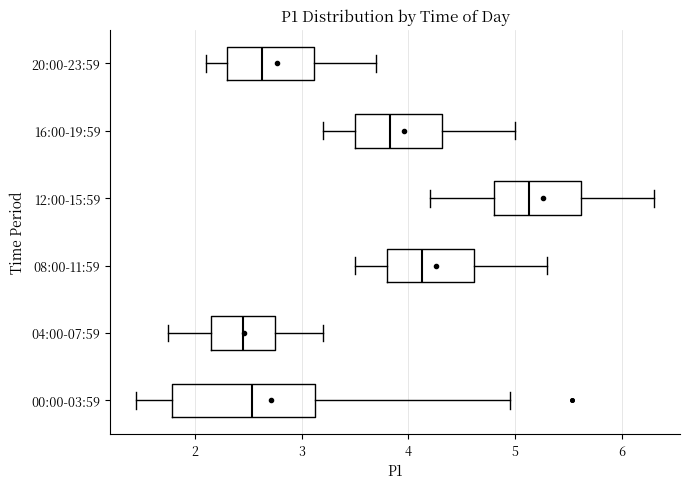

Where is the left edge of the box for 12:00-15:59 on the x-axis? The values are not printed on the chart, so give them approximately, as read against the axis.

4.8